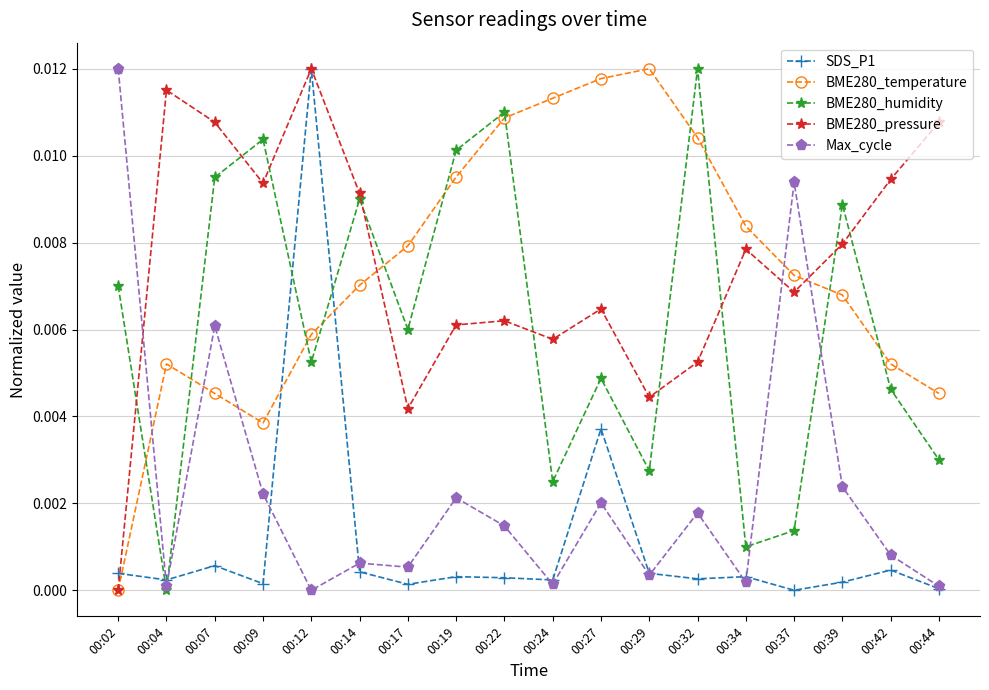

True or false: BME280_pressure has a value of 0.0 at 00:12.

True